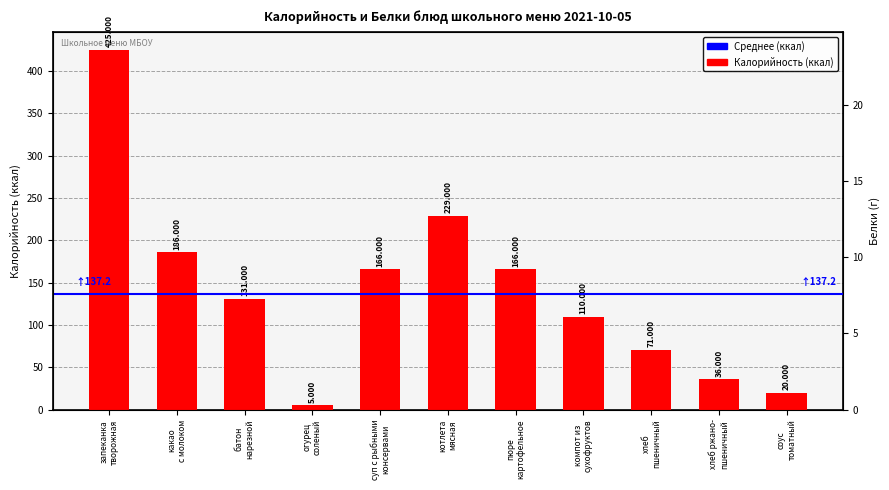

List the labels in order of value, smallest first.

огурец
соленый, соус
томатный, хлеб ржано-
пшеничный, хлеб
пшеничный, компот из
сухофруктов, батон
нарезной, суп с рыбными
консервами, пюре
картофельное, какао
с молоком, котлета
мясная, запеканка
творожная